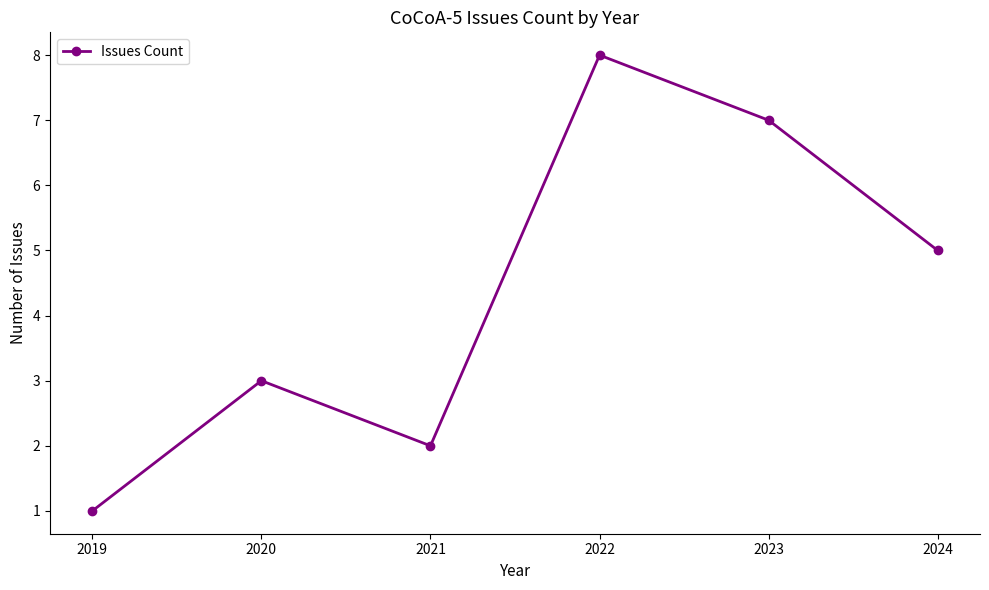

What is the average value?

4